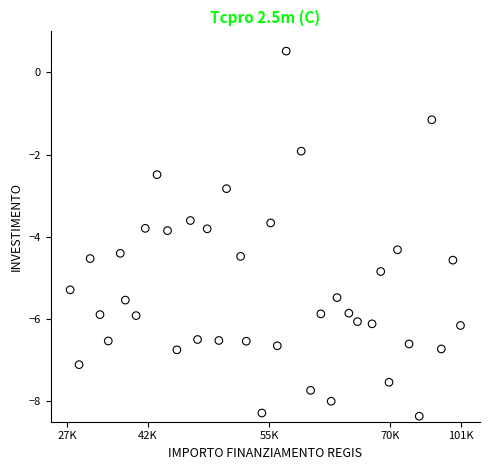

What Y value in the scatter plot is closest to -3?

-2.8